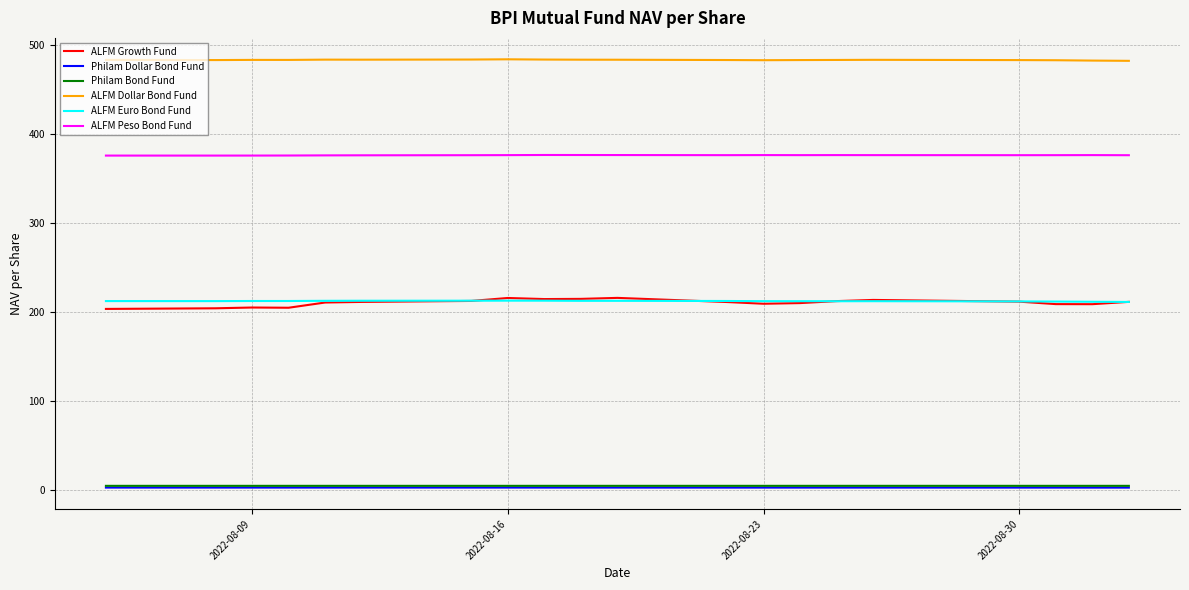

What is the sum of all ALFM Growth Fund values?

4199.8